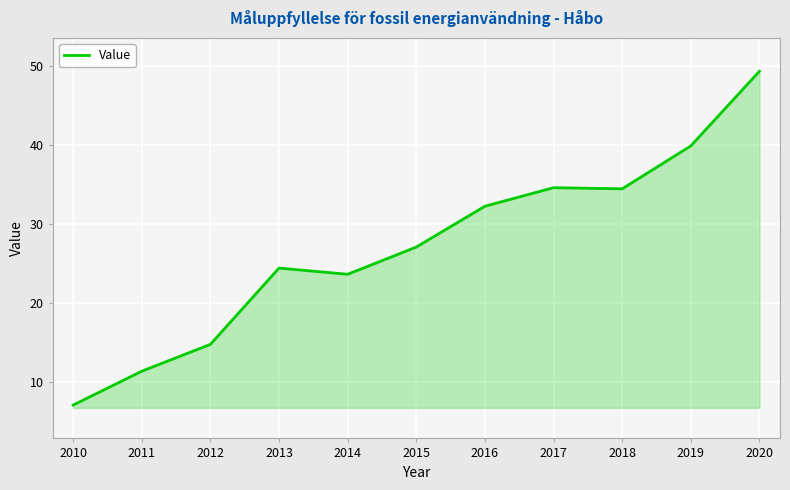

Which category has the lowest value across all series?

2010